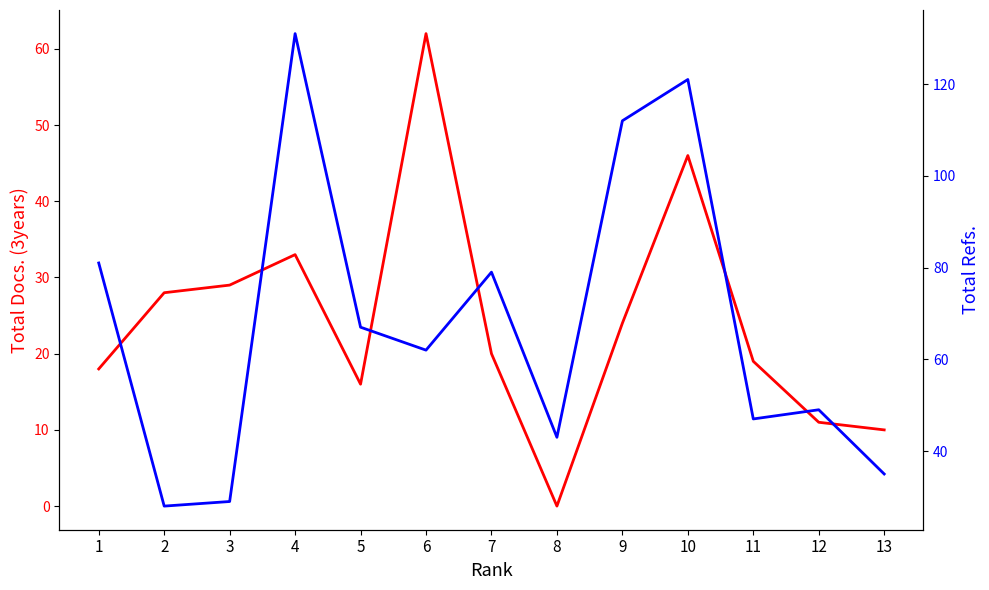

True or false: Total Refs. and Total Docs. (3years) cross at least once.

False